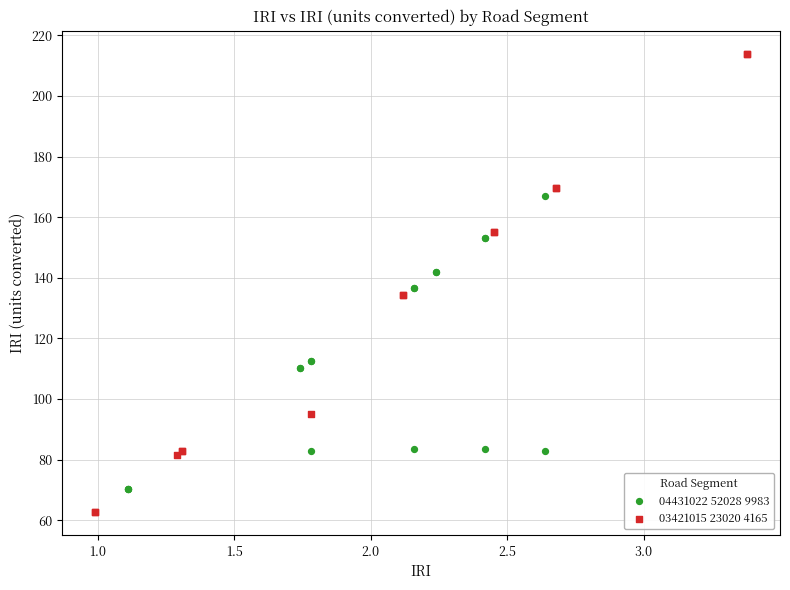

Which series reaches the minimum Y coordinate?

03421015 23020 4165